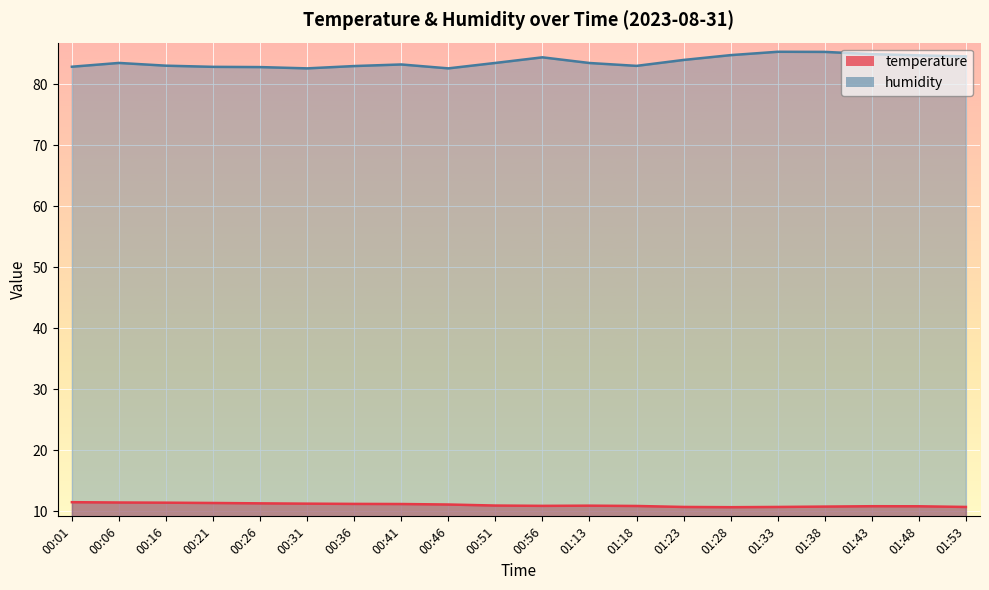

Reading left to right, transcribe all the data shown in this chart.

temperature: 00:01=11.5	00:06=11.5	00:16=11.4	00:21=11.4	00:26=11.3	00:31=11.3	00:36=11.2	00:41=11.2	00:46=11.1	00:51=11.0	00:56=10.9	01:13=10.9	01:18=10.9	01:23=10.7	01:28=10.7	01:33=10.7	01:38=10.8	01:43=10.8	01:48=10.8	01:53=10.7
humidity: 00:01=82.9	00:06=83.5	00:16=83.0	00:21=82.9	00:26=82.8	00:31=82.6	00:36=83.0	00:41=83.2	00:46=82.6	00:51=83.5	00:56=84.4	01:13=83.5	01:18=83.0	01:23=84.0	01:28=84.8	01:33=85.3	01:38=85.3	01:43=84.9	01:48=84.7	01:53=84.6